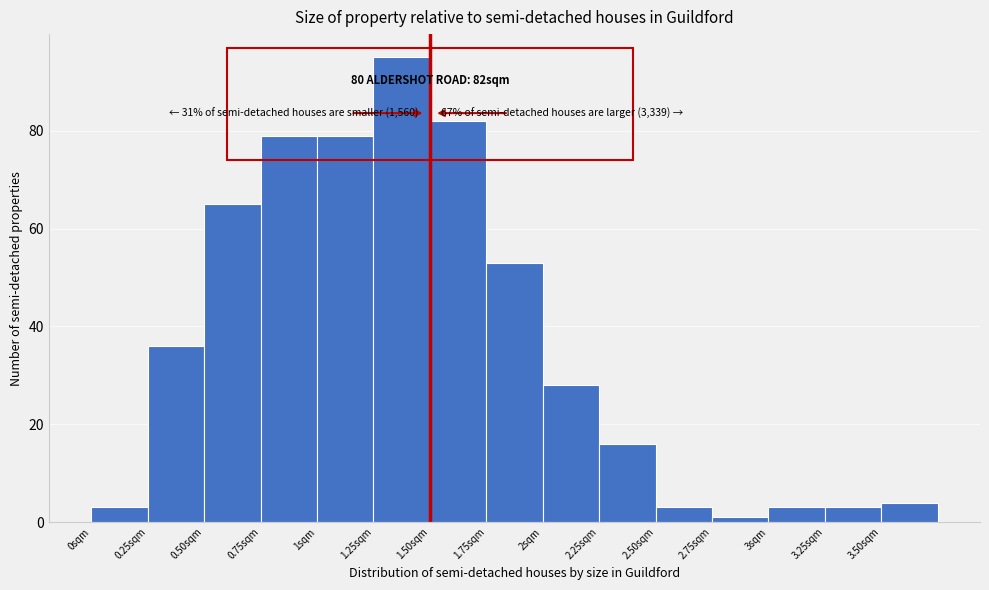

Which range on the x-axis has the tallest bar?

1.25 to 1.50